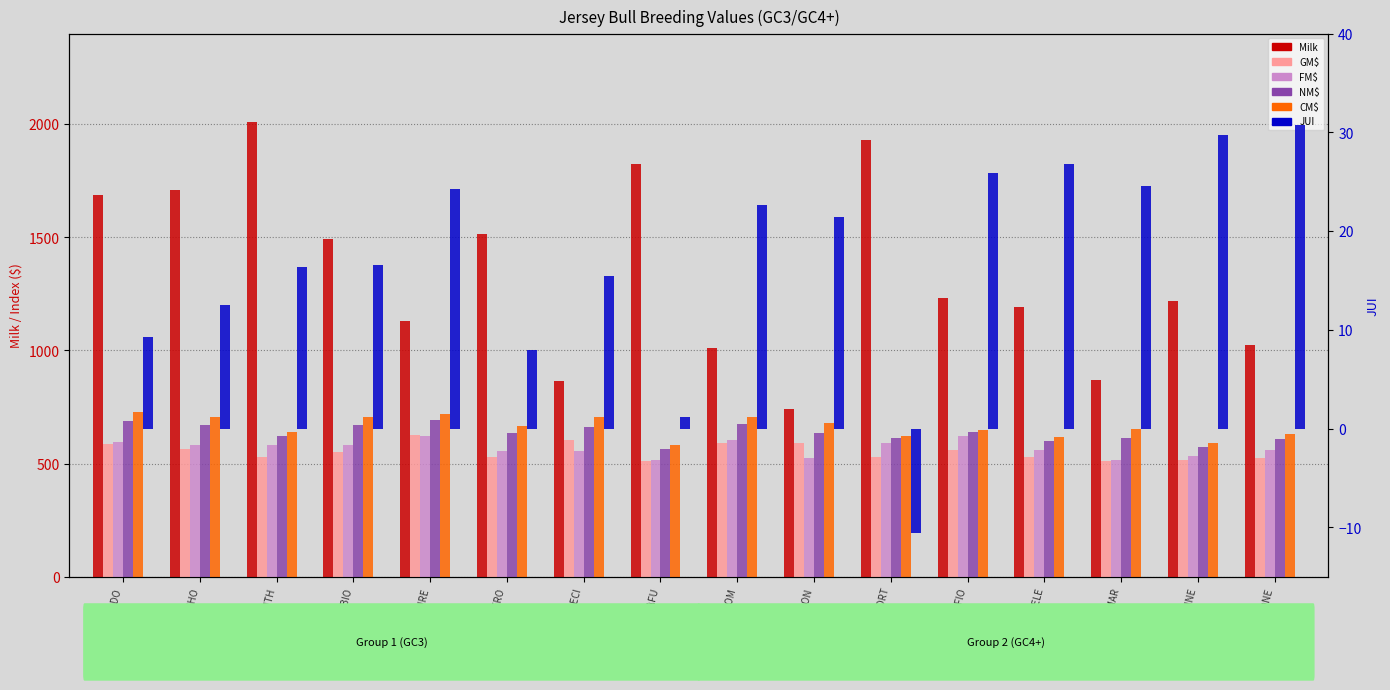

Which series has the largest total across all categories?

Milk